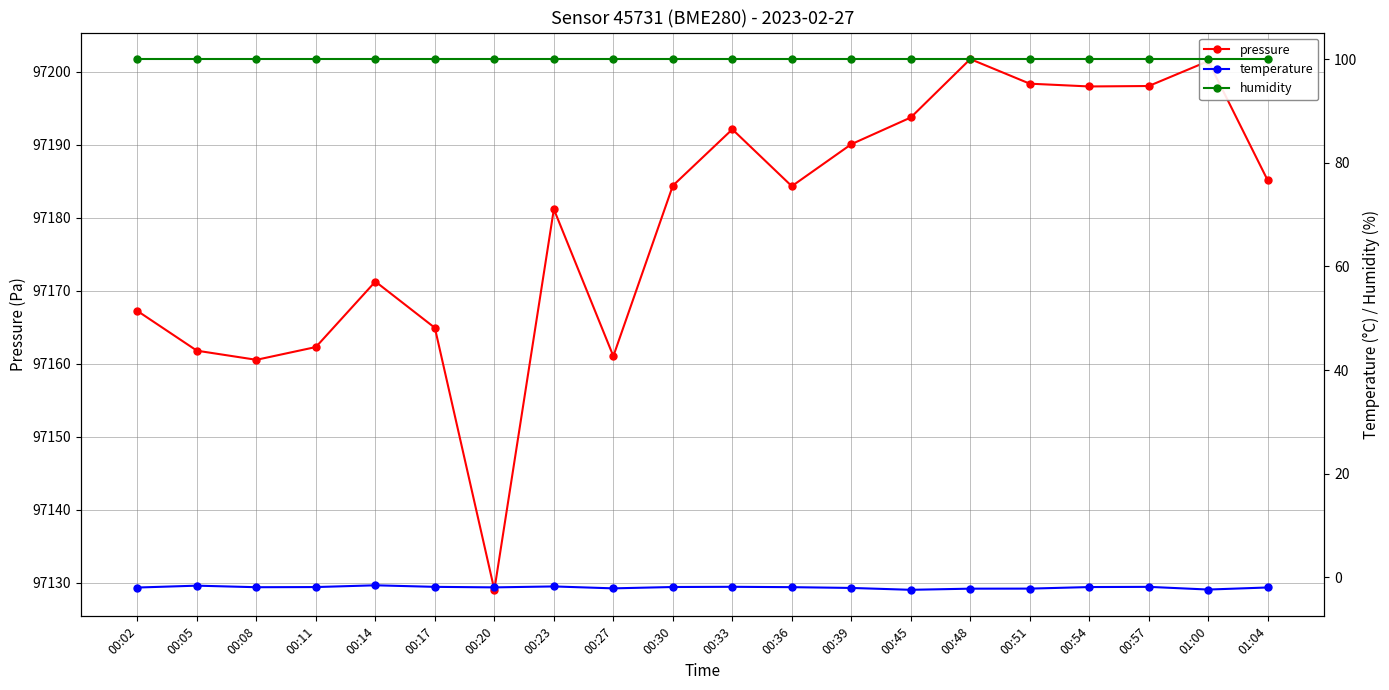

What is the highest value of the temperature series?

-1.5